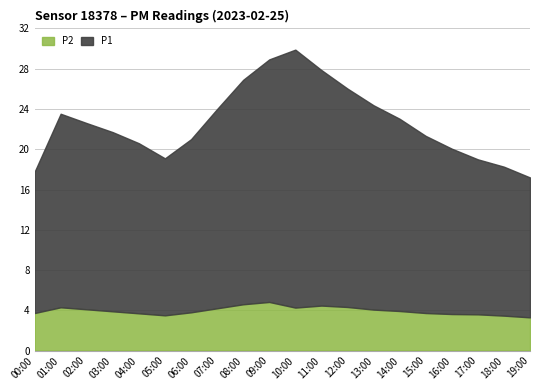

What is the minimum value shown in the chart?

3.3